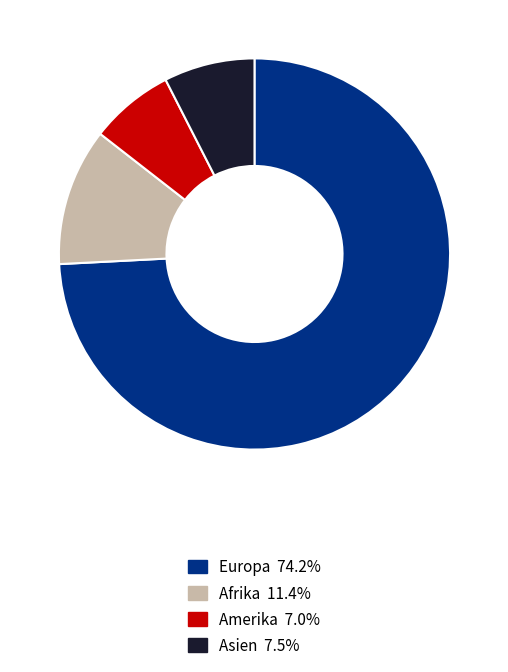

Does any single category account for the majority?

Yes